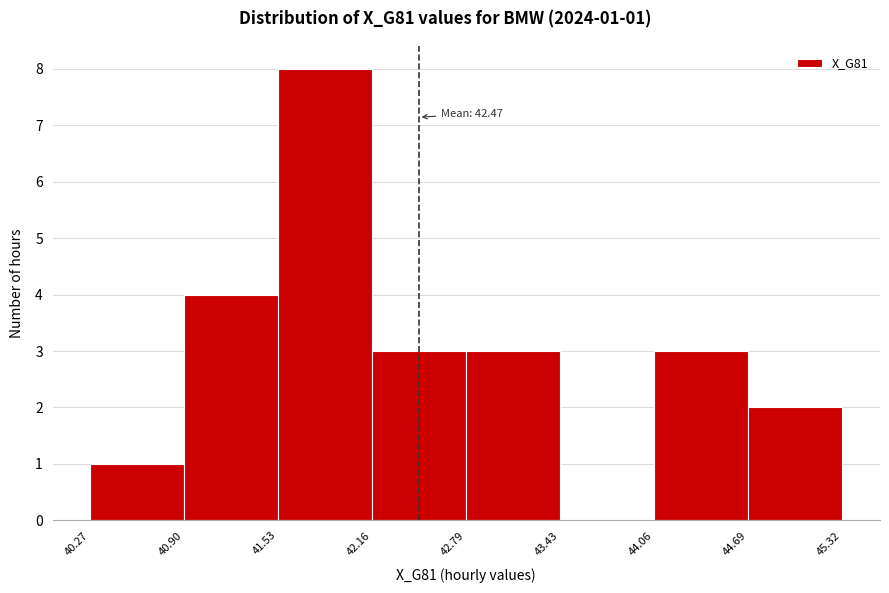

Which range on the x-axis has the tallest bar?

41.53 to 42.16